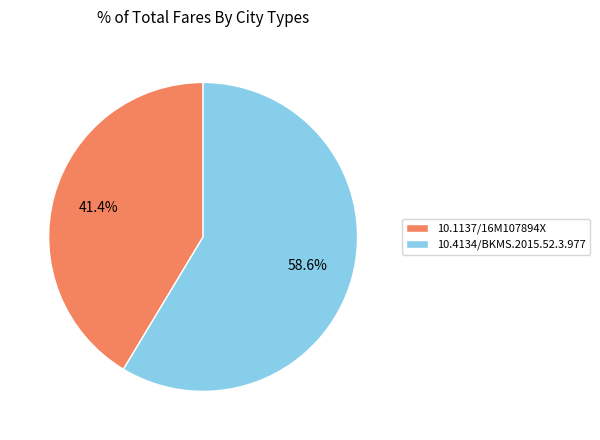

Does any single category account for the majority?

Yes